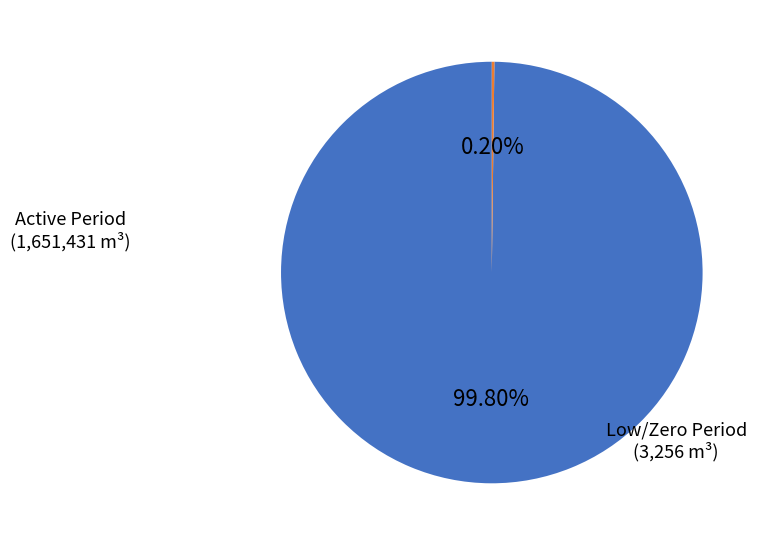

Is there a majority slice in this chart?

Yes